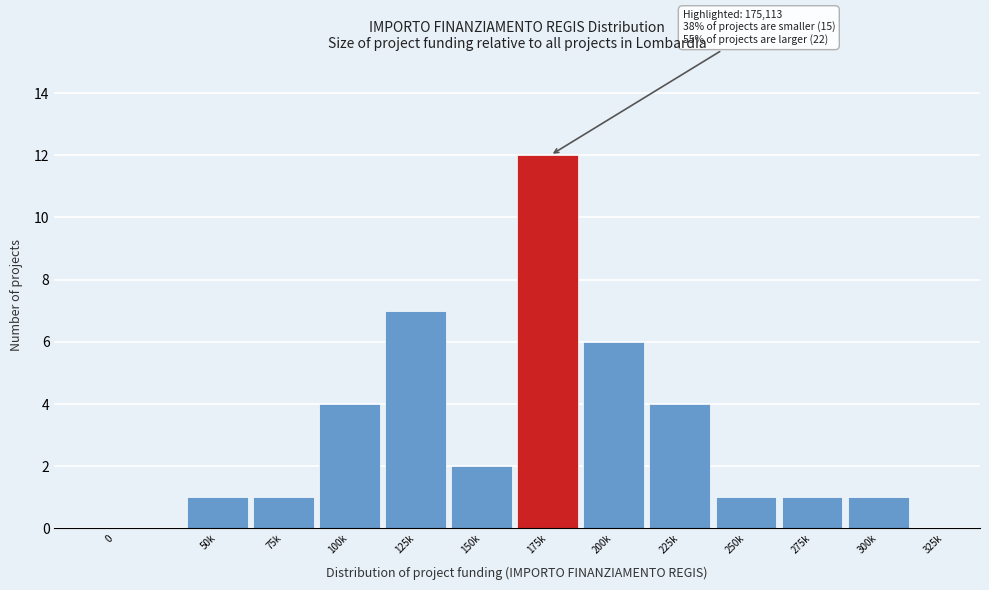

Reading left to right, extract all data points from this chart.

0=0	50k=1	75k=1	100k=4	125k=7	150k=2	175k=12	200k=6	225k=4	250k=1	275k=1	300k=1	325k=0